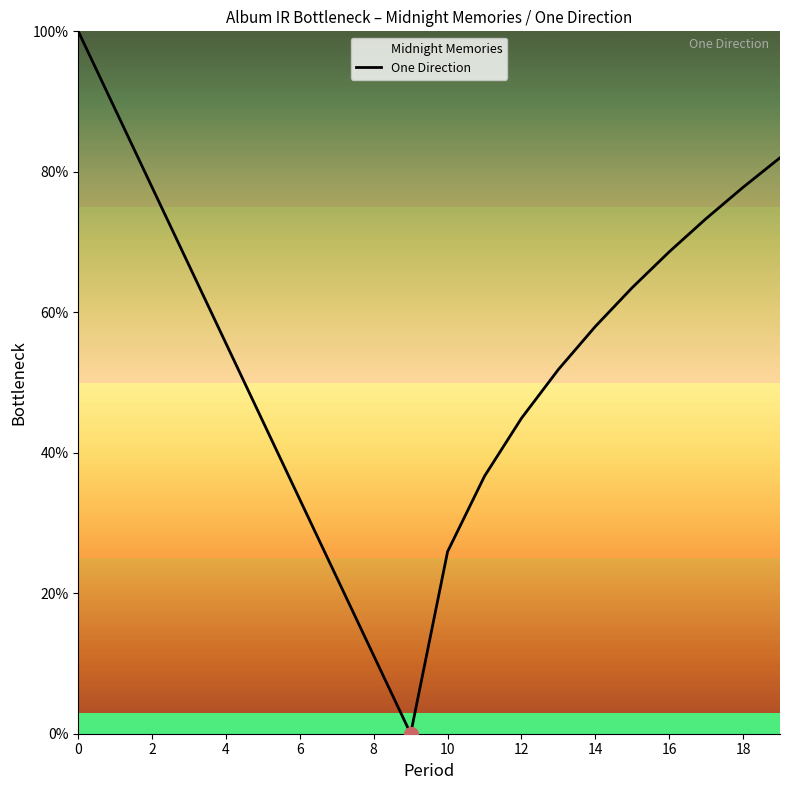

What is the maximum value shown in the chart?

100.0